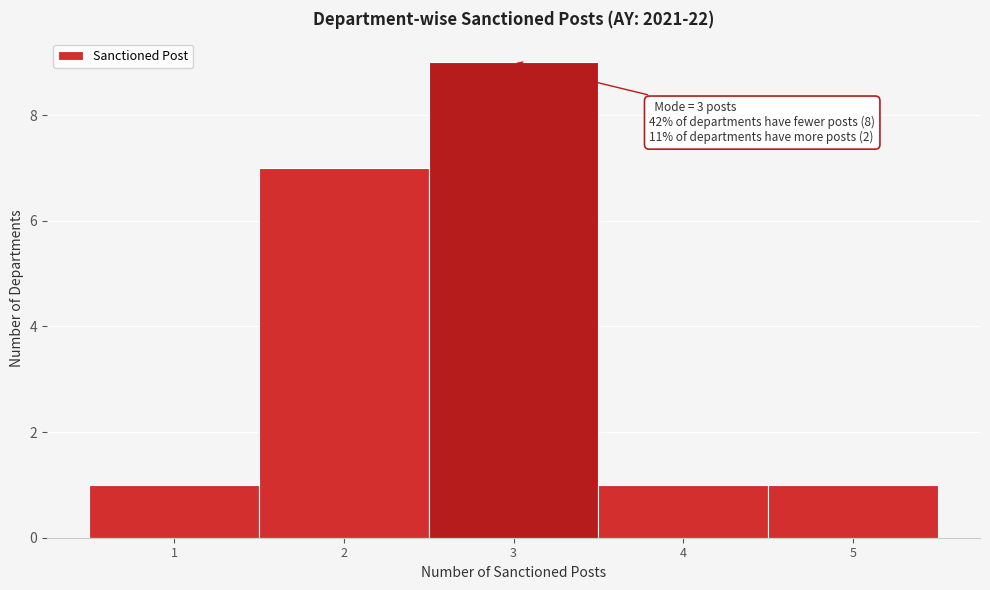

Over which range of the x-axis is the bar tallest?

2.5 to 3.5